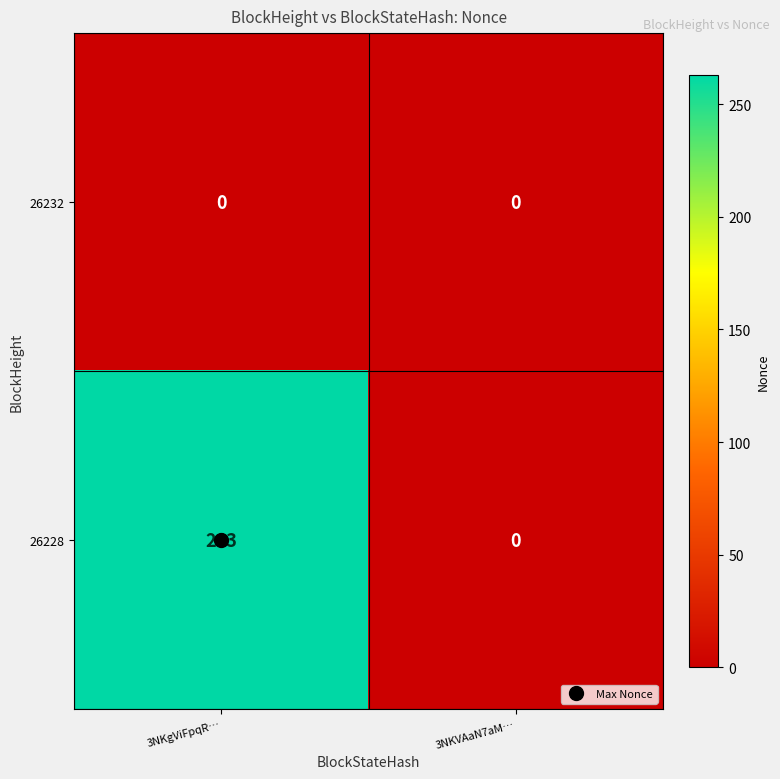

True or false: 26232 has a value of 0 at 3NKgViFpqR….

True